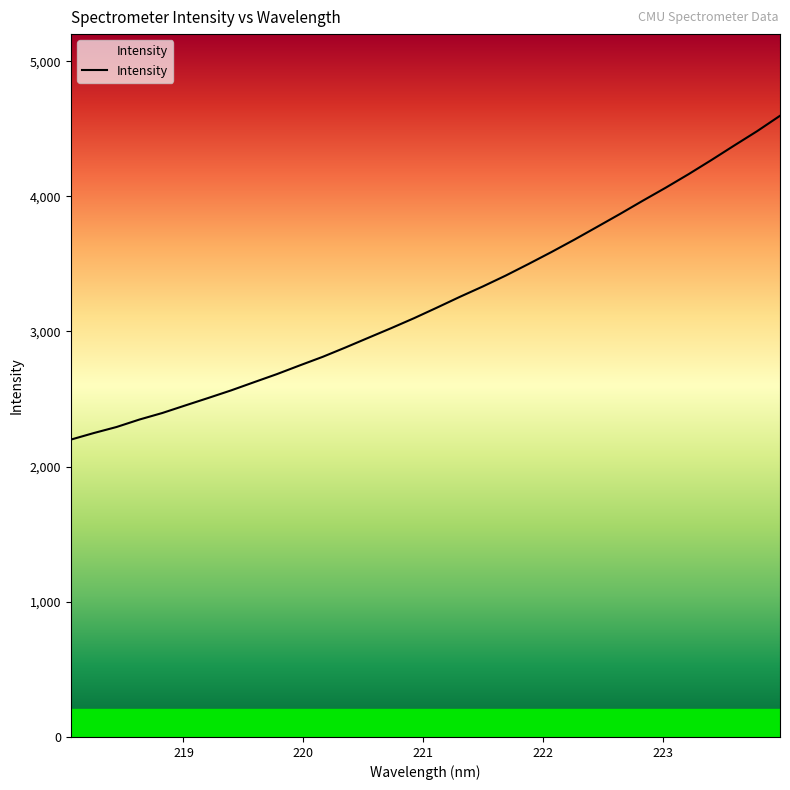

What is the minimum value shown in the chart?

2199.8